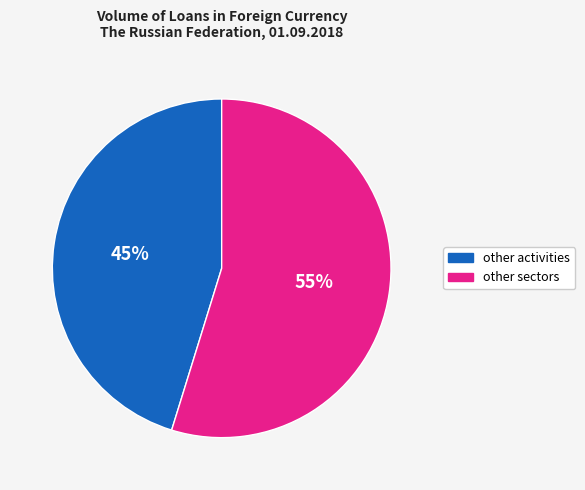

To the nearest percent, what is the difference between the largest and smallest slice percentages?

10%